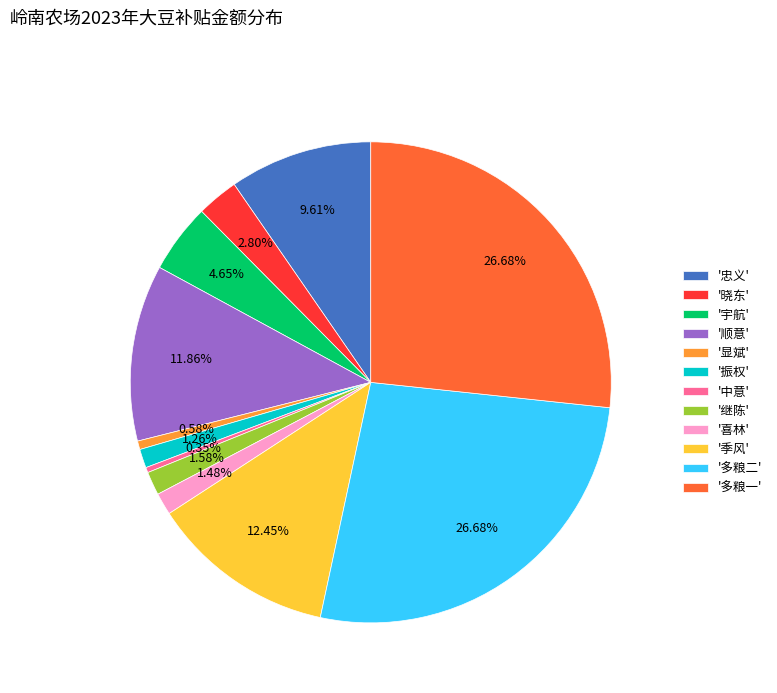

What is the ratio of the value at '晓东' to the value at '喜林'?

1.9